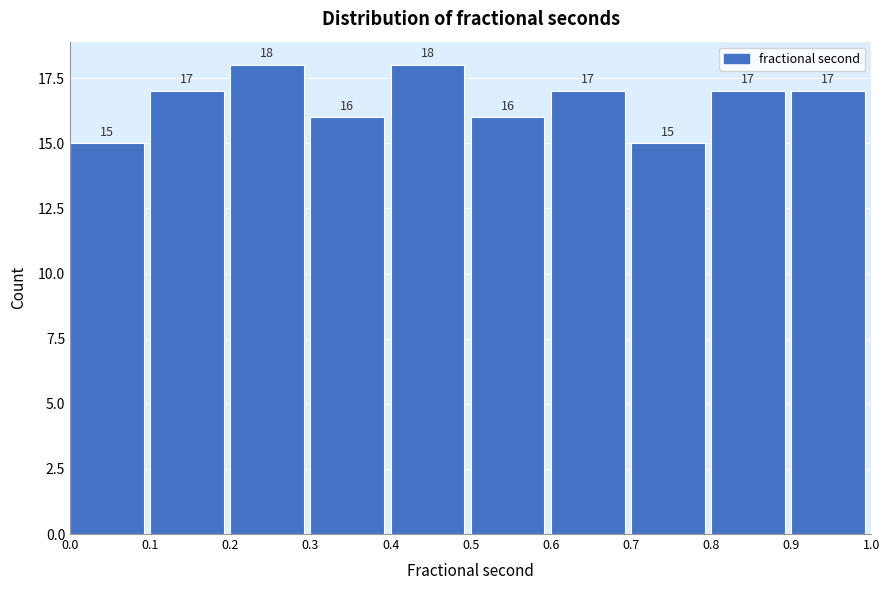

Reading left to right, list every bar in this chart as the range it spans on the x-axis followed by its height.

0.0 to 0.1: 15
0.1 to 0.2: 17
0.2 to 0.3: 18
0.3 to 0.4: 16
0.4 to 0.5: 18
0.5 to 0.6: 16
0.6 to 0.7: 17
0.7 to 0.8: 15
0.8 to 0.9: 17
0.9 to 1.0: 17